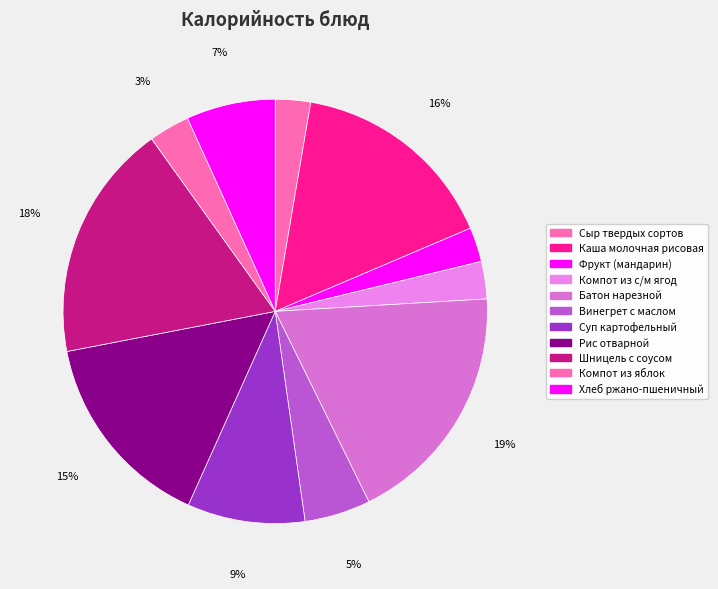

Combined, what portion of the pie is Шницель с соусом and Сыр твердых сортов?

20.8%